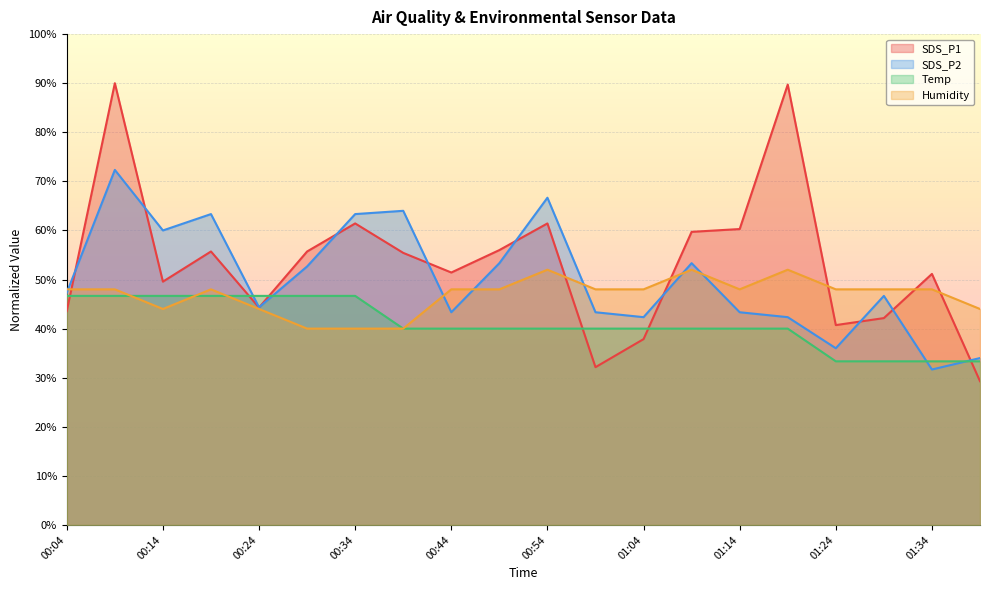

What is the label of the 18th point from the left?

01:29